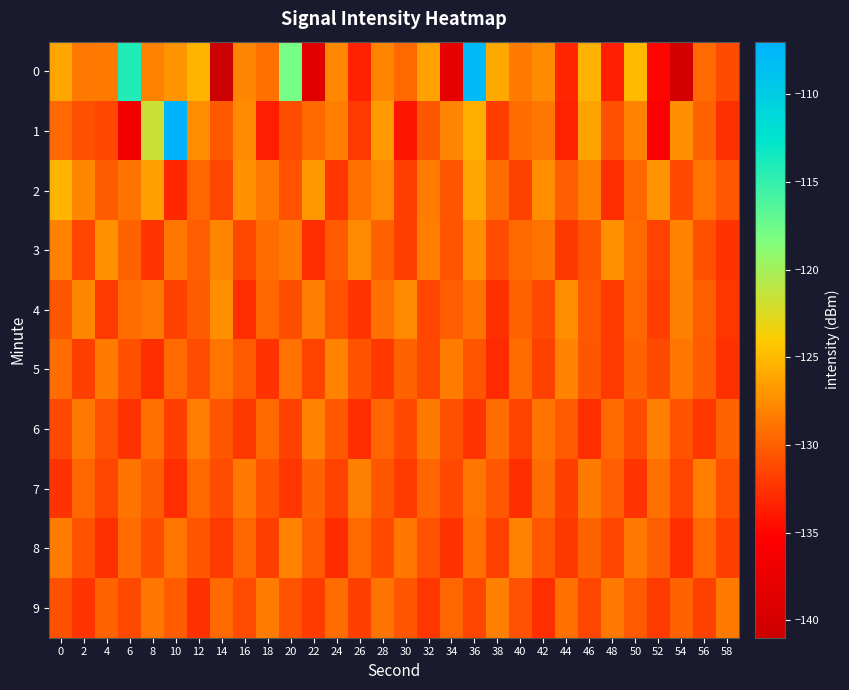

Reading left to right, transcribe all the data shown in this chart.

0: 0=-126.2	2=-128.5	4=-128.5	6=-114.1	8=-128.1	10=-127.1	12=-125.3	14=-140.8	16=-127.9	18=-129.1	20=-117.9	22=-138.6	24=-127.7	26=-133.5	28=-128.0	30=-129.5	32=-126.3	34=-137.9	36=-107.9	38=-126.0	40=-128.5	42=-127.6	44=-133.2	46=-125.4	48=-133.6	50=-124.9	52=-135.0	54=-140.1	56=-129.3	58=-131.2
1: 0=-129.5	2=-130.9	4=-131.3	6=-136.7	8=-121.6	10=-107.1	12=-127.5	14=-130.4	16=-127.6	18=-133.6	20=-131.0	22=-129.5	24=-128.3	26=-132.1	28=-126.7	30=-134.2	32=-130.5	34=-127.9	36=-125.6	38=-131.8	40=-129.3	42=-128.7	44=-133.4	46=-126.2	48=-130.9	50=-128.1	52=-135.7	54=-127.4	56=-129.8	58=-132.6
2: 0=-125.3	2=-127.8	4=-130.2	6=-128.9	8=-126.5	10=-133.1	12=-129.7	14=-131.4	16=-127.2	18=-128.6	20=-130.8	22=-126.9	24=-132.3	26=-129.1	28=-127.6	30=-131.9	32=-128.4	34=-130.5	36=-126.1	38=-129.3	40=-131.7	42=-127.5	44=-130.0	46=-128.2	48=-132.8	50=-129.6	52=-127.1	54=-131.2	56=-128.8	58=-130.4
3: 0=-128.1	2=-131.5	4=-127.3	6=-129.8	8=-132.4	10=-128.7	12=-130.1	14=-127.9	16=-131.3	18=-129.2	20=-128.5	22=-132.7	24=-130.3	26=-127.6	28=-129.9	30=-131.8	32=-128.3	34=-130.6	36=-127.4	38=-131.1	40=-129.5	42=-128.9	44=-132.2	46=-130.7	48=-127.2	50=-129.4	52=-131.6	54=-128.0	56=-130.9	58=-132.5
4: 0=-130.5	2=-127.8	4=-132.1	6=-129.3	8=-128.6	10=-131.7	12=-130.2	14=-127.4	16=-132.8	18=-129.6	20=-131.0	22=-128.3	24=-130.8	26=-132.4	28=-129.1	30=-127.7	32=-131.5	34=-130.0	36=-128.9	38=-132.6	40=-129.8	42=-131.2	44=-127.5	46=-130.4	48=-132.0	50=-129.7	52=-131.9	54=-128.2	56=-130.1	58=-132.3
5: 0=-129.2	2=-131.8	4=-128.5	6=-130.9	8=-132.7	10=-129.4	12=-131.1	14=-128.8	16=-130.3	18=-132.5	20=-129.0	22=-131.6	24=-128.1	26=-130.7	28=-132.2	30=-129.9	32=-131.4	34=-128.4	36=-130.6	38=-132.9	40=-129.3	42=-131.7	44=-128.0	46=-130.5	48=-132.1	50=-129.8	52=-131.3	54=-128.7	56=-130.2	58=-132.6
6: 0=-131.3	2=-128.6	4=-130.8	6=-132.5	8=-129.1	10=-131.9	12=-128.3	14=-130.6	16=-132.2	18=-129.5	20=-131.7	22=-128.0	24=-130.4	26=-132.8	28=-129.7	30=-131.2	32=-128.5	34=-130.9	36=-132.4	38=-129.2	40=-131.6	42=-128.9	44=-130.3	46=-132.7	48=-129.4	50=-131.0	52=-128.2	54=-130.7	56=-132.3	58=-129.8
7: 0=-132.5	2=-129.7	4=-131.4	6=-128.9	8=-130.2	10=-132.8	12=-129.5	14=-131.1	16=-128.6	18=-130.7	20=-132.3	22=-129.9	24=-131.6	26=-128.2	28=-130.5	30=-132.0	32=-129.6	34=-131.3	36=-128.8	38=-130.4	40=-132.7	42=-129.3	44=-131.8	46=-128.5	48=-130.0	50=-132.4	52=-129.1	54=-131.5	56=-128.3	58=-130.9
8: 0=-128.4	2=-130.7	4=-132.6	6=-129.3	8=-131.0	10=-128.8	12=-130.5	14=-132.1	16=-129.6	18=-131.8	20=-128.1	22=-130.3	24=-132.9	26=-129.4	28=-131.2	30=-128.7	32=-130.8	34=-132.5	36=-129.1	38=-131.7	40=-128.0	42=-130.4	44=-132.2	46=-129.8	48=-131.5	50=-128.6	52=-130.1	54=-132.7	56=-129.5	58=-131.9
9: 0=-130.9	2=-132.4	4=-129.8	6=-131.3	8=-128.7	10=-130.2	12=-132.6	14=-129.5	16=-131.1	18=-128.4	20=-130.7	22=-132.0	24=-129.3	26=-131.8	28=-128.9	30=-130.5	32=-132.3	34=-129.7	36=-131.5	38=-128.2	40=-130.8	42=-132.8	44=-129.1	46=-131.4	48=-128.6	50=-130.3	52=-132.1	54=-129.9	56=-131.7	58=-128.5